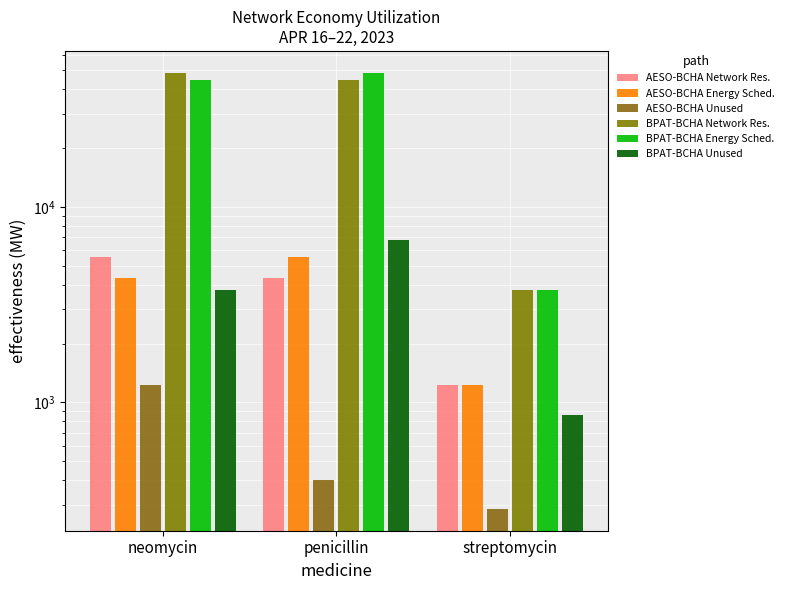

Where does the BPAT-BCHA Network Res. series first go above 44781?

neomycin